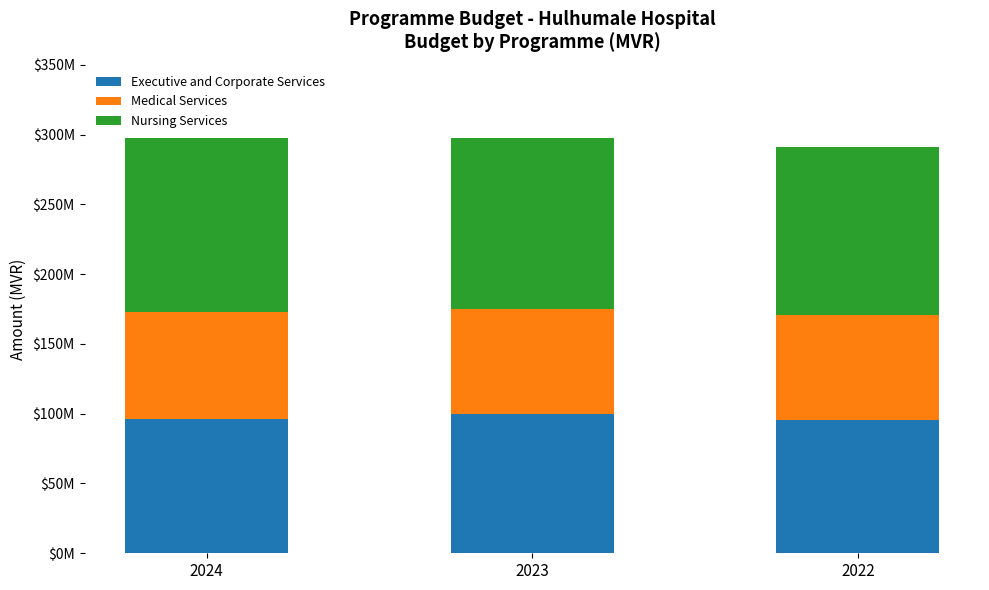

Rank the series at 2024 from highest to lowest value.

Nursing Services, Executive and Corporate Services, Medical Services